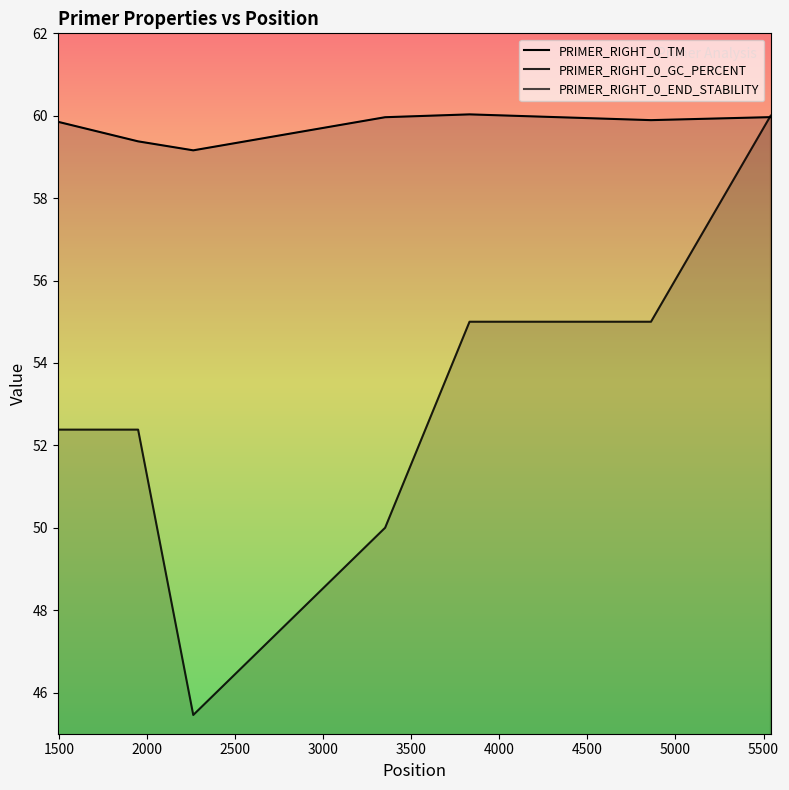

Count the number of categories in the chart.

7